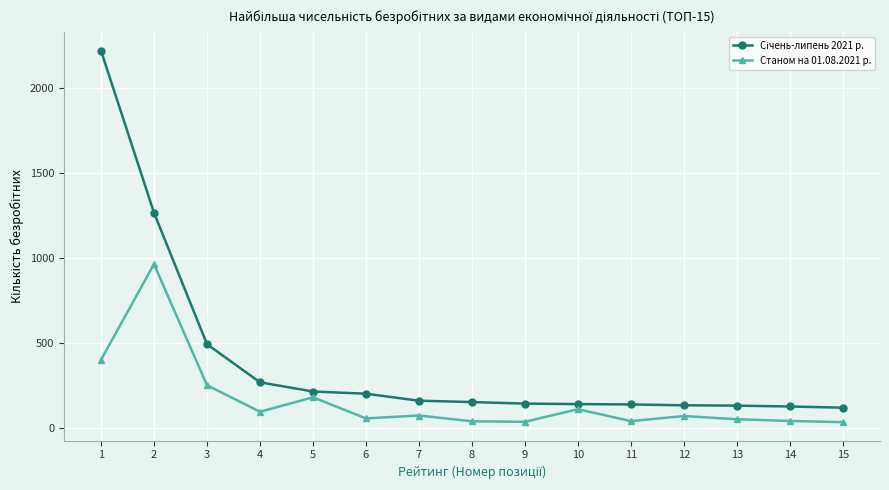

What is the spread (max minus min) of values at 2?

302